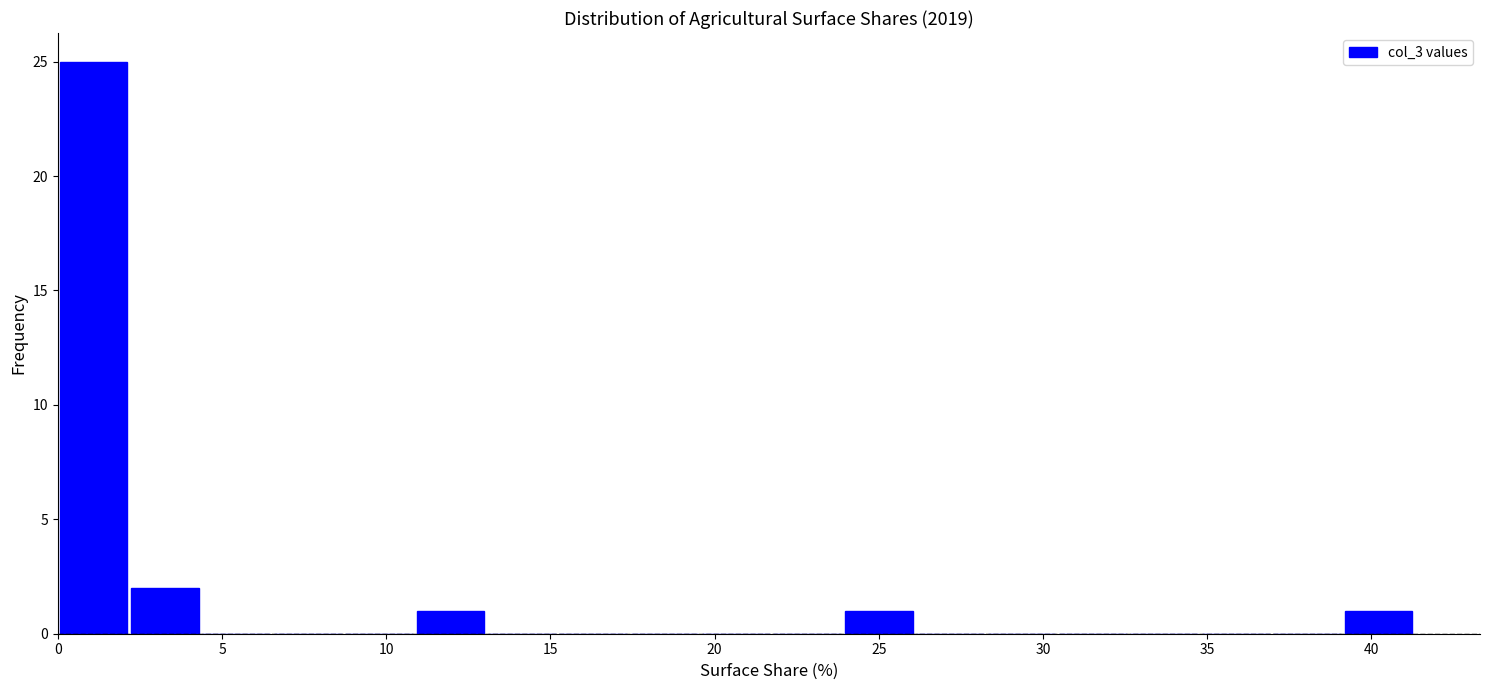

Over which range of the x-axis is the bar tallest?

0.0 to 2.0